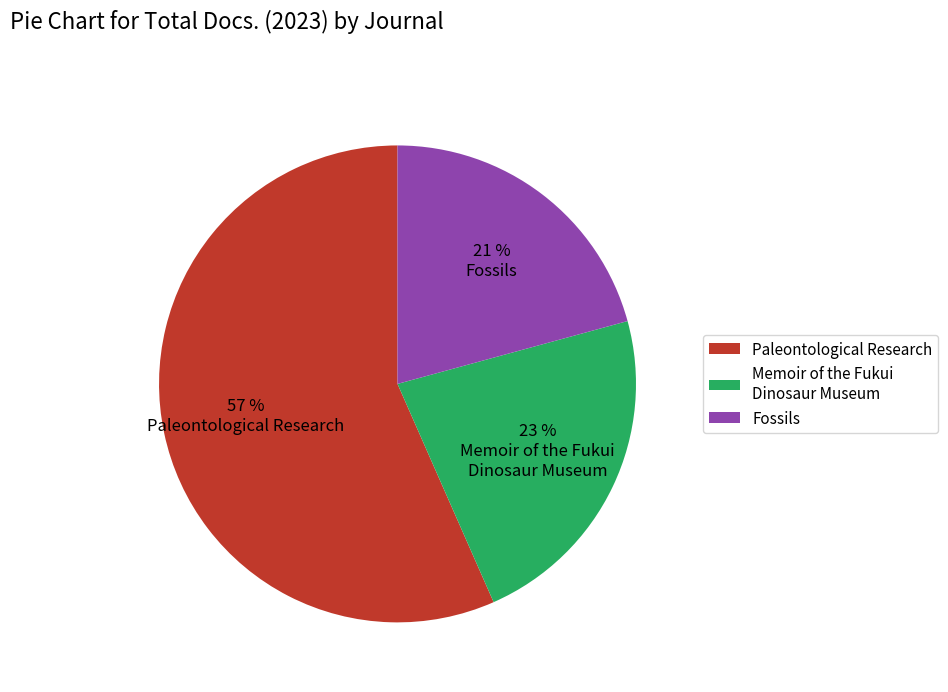

To the nearest percent, what is the difference between the Paleontological Research and Fossils slice percentages?

36%